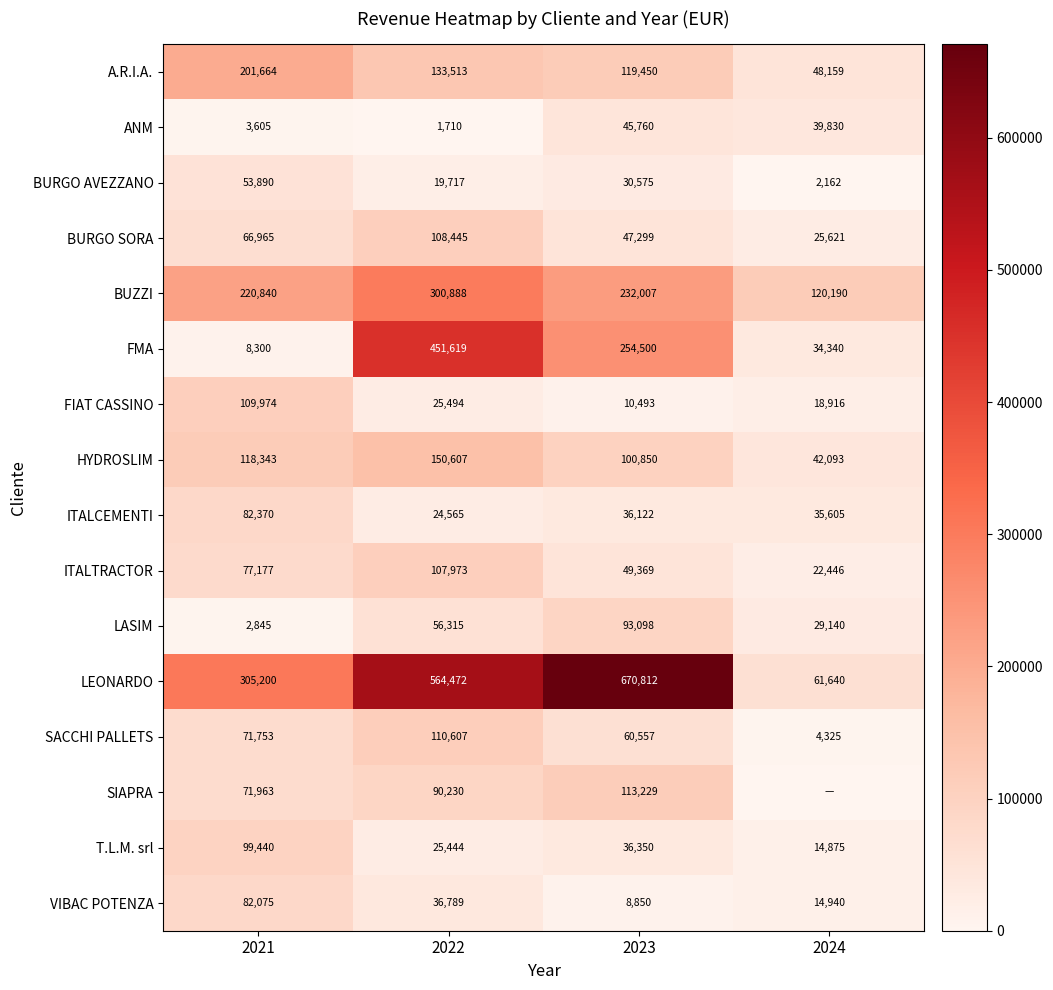

The HYDROSLIM series shows 72868.3 at 2022. True or false?

False